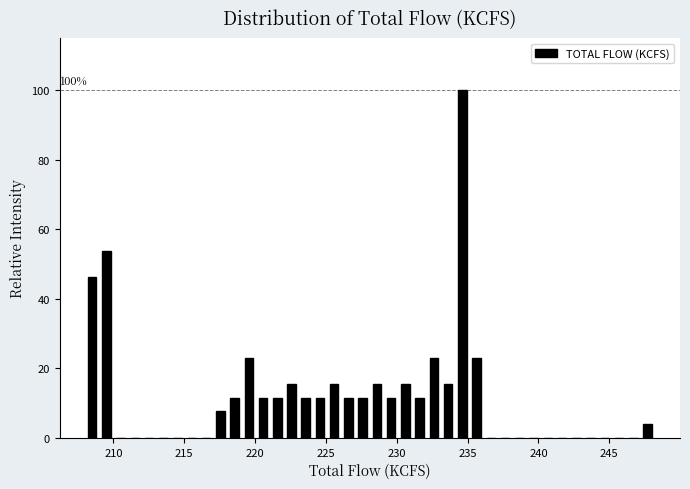

Read against the x-axis, roughly where is the centre of the tallest bar?

234.5